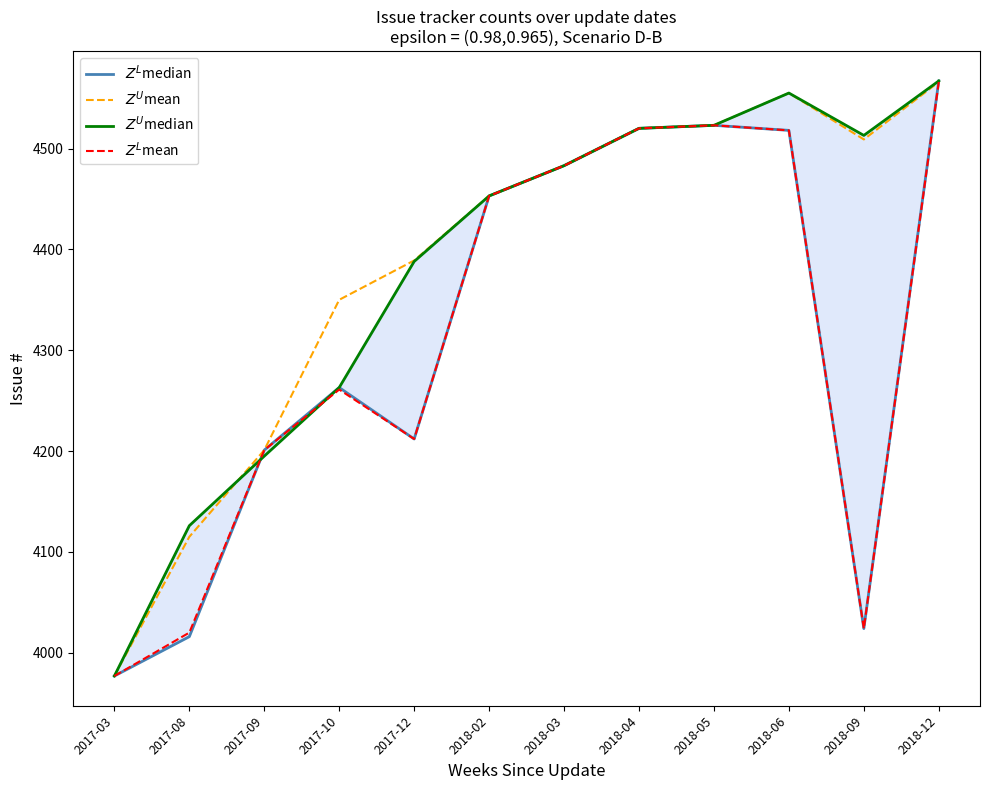

Where is $Z^L$mean nearest to the value 4271?

2017-10